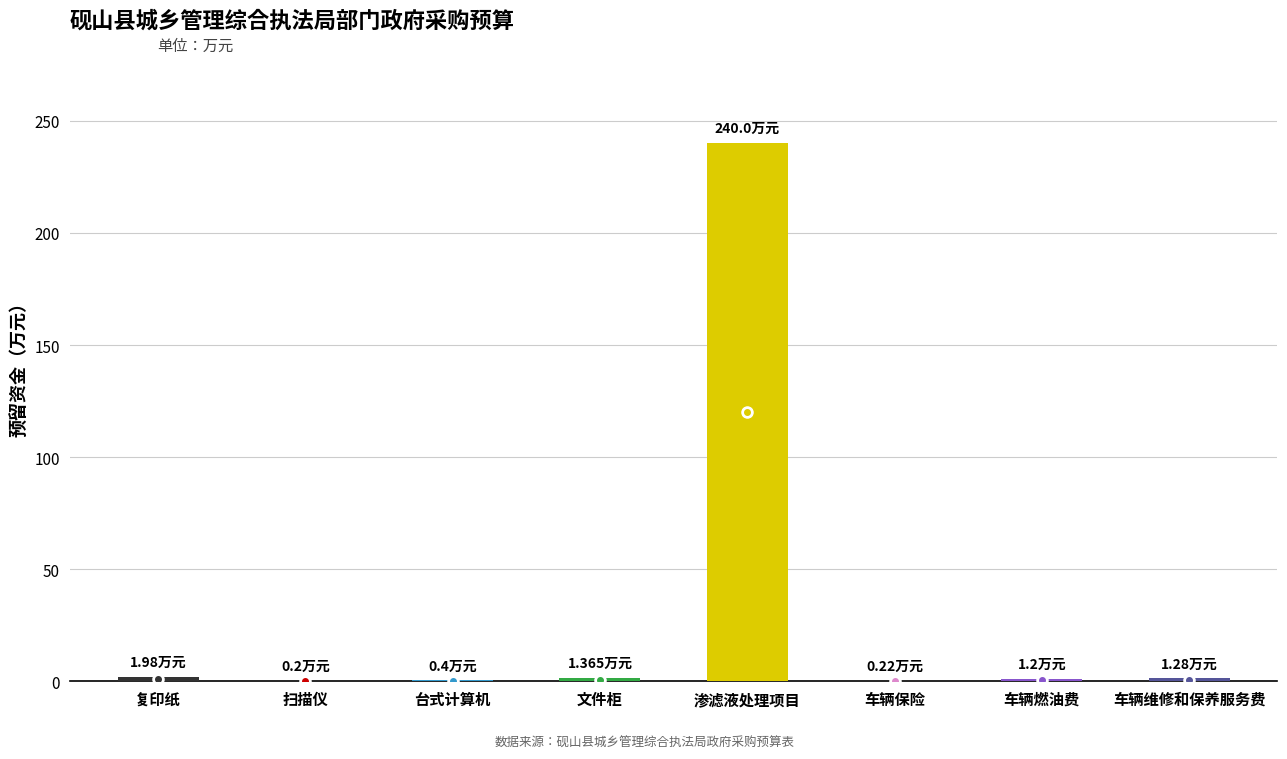

What is the sum of all values?

246.6